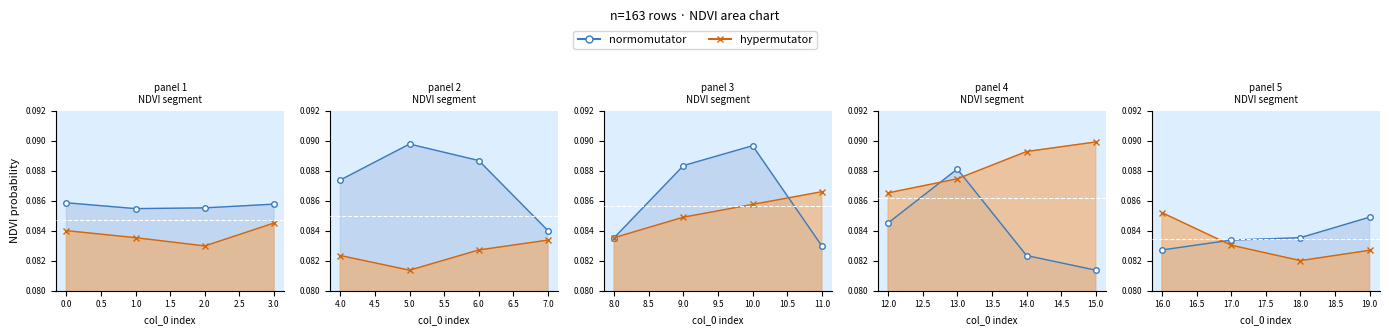

Which series has the widest spread of values?

hypermutator